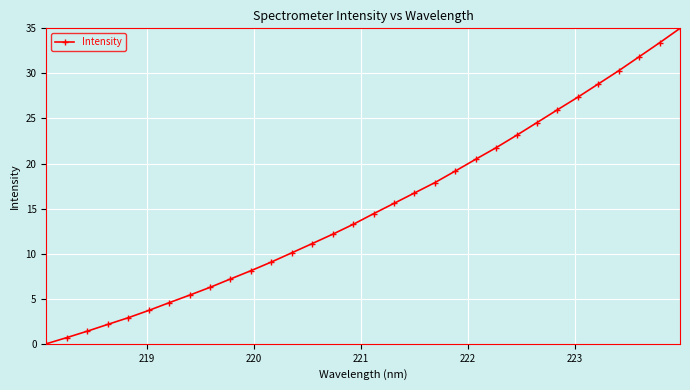

How many data points are less than 14?

16